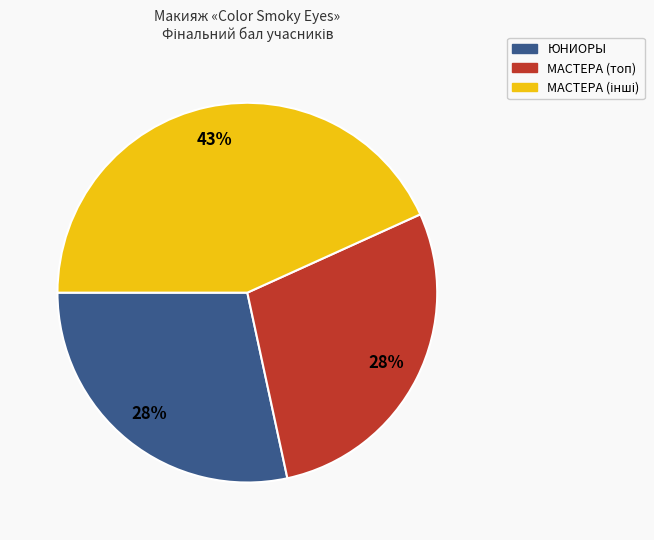

Is there a majority slice in this chart?

No